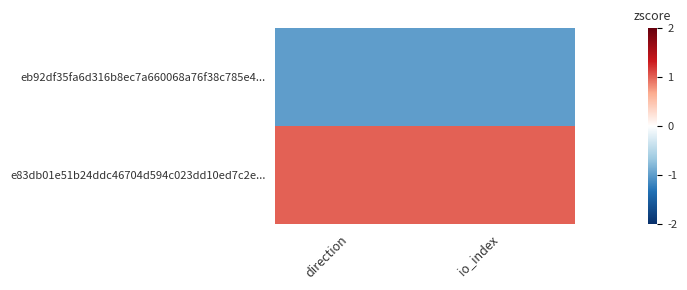

Between direction and io_index, which series saw the biggest shift?

eb92df35fa6d316b8ec7a660068a76f38c785e4...